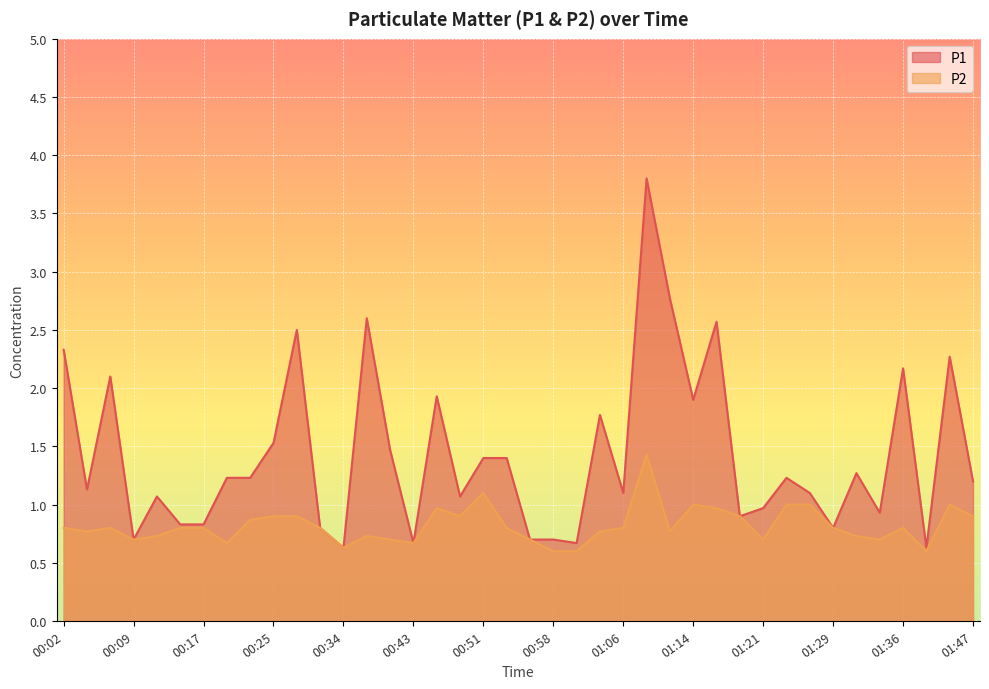

In P2, how many points are lower than both neighbors (excluding endpoints)?

10